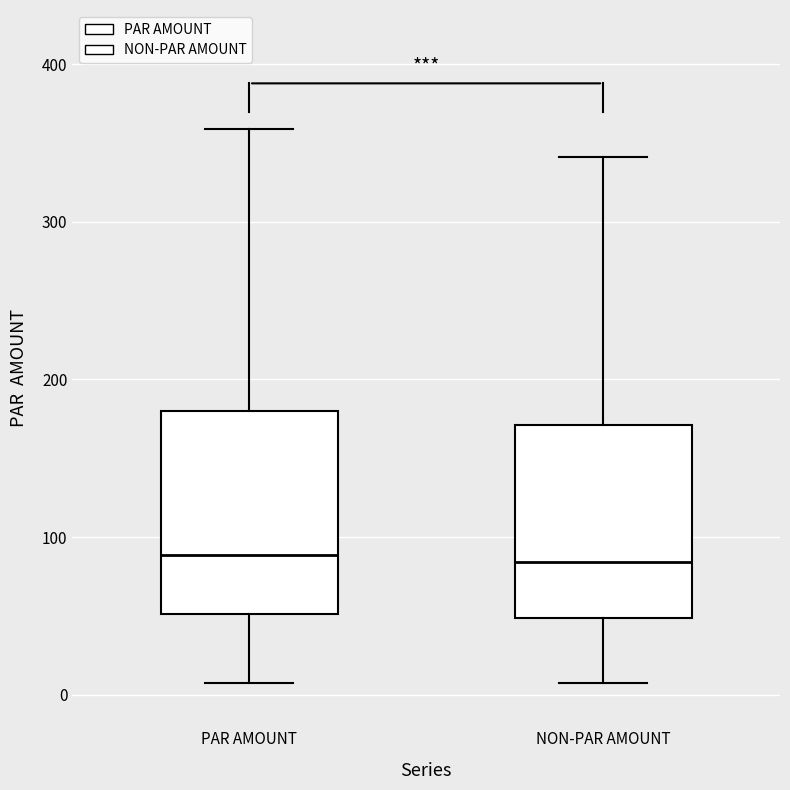

Where does the lower whisker of the box for NON-PAR AMOUNT end on the y-axis? The values are not printed on the chart, so give them approximately, as read against the axis.

10